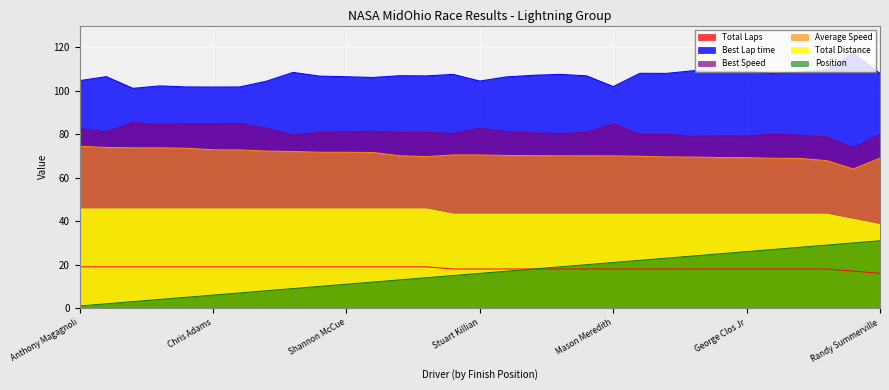

What is the spread (max minus min) of values at Team Alcohol Killer?

88.9